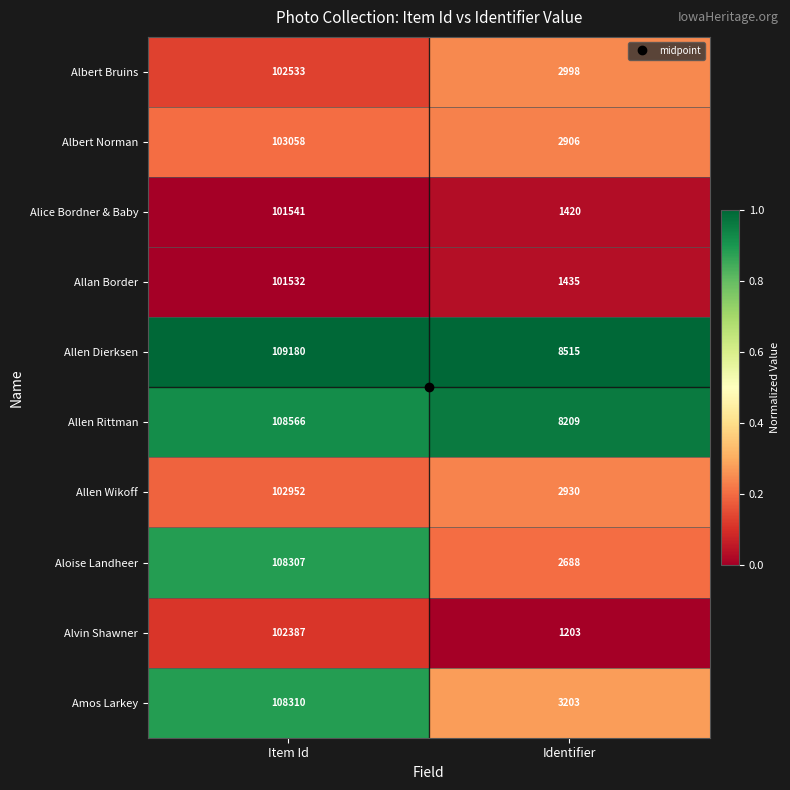

Is it true that Amos Larkey equals 3203 at Identifier?

True